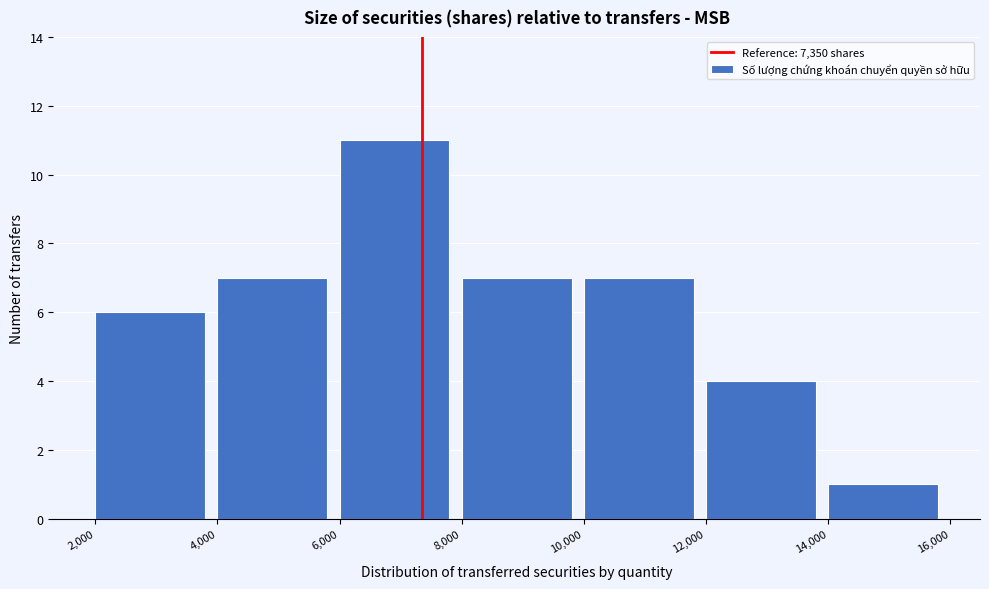

Reading left to right, list every bar in this chart as the range it spans on the x-axis followed by its height. The values are not printed on the chart, so give them approximately, as read against the axis.

2,000 to 4,000: 6
4,000 to 6,000: 7
6,000 to 8,000: 11
8,000 to 10,000: 7
10,000 to 12,000: 7
12,000 to 14,000: 4
14,000 to 16,000: 1